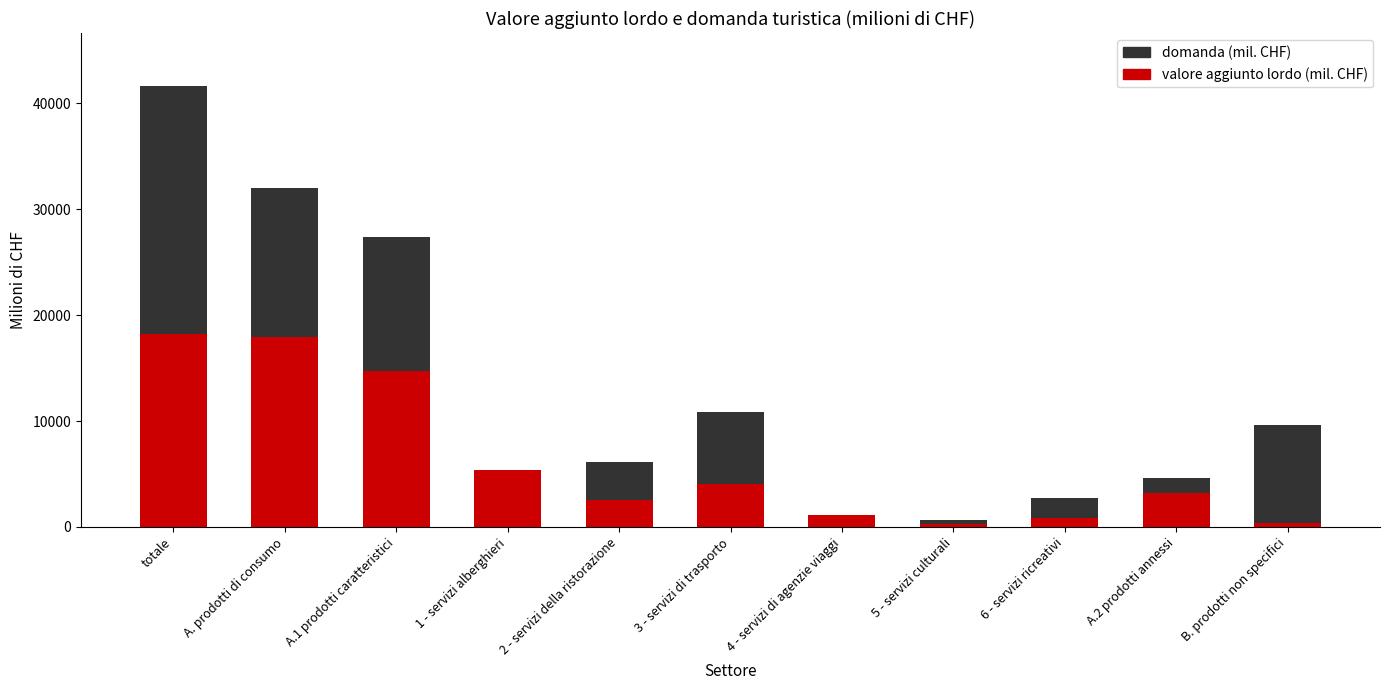

What is the difference between the maximum and second lowest values in the domanda (mil. CHF) series?

40452.4